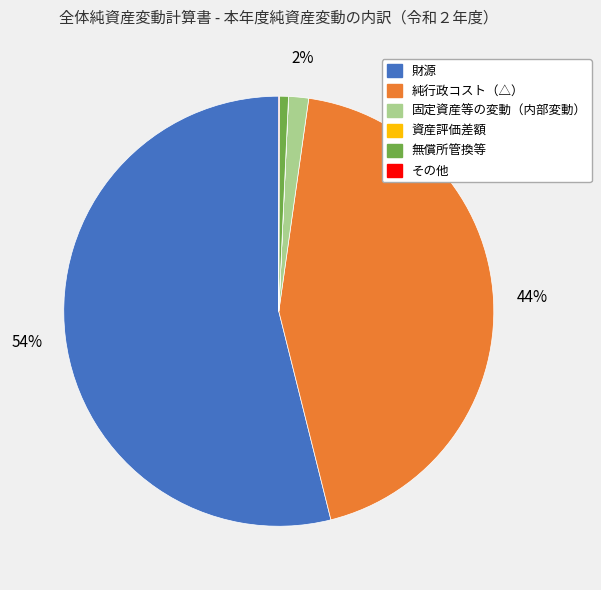

To the nearest percent, what is the average slice percentage?

17%